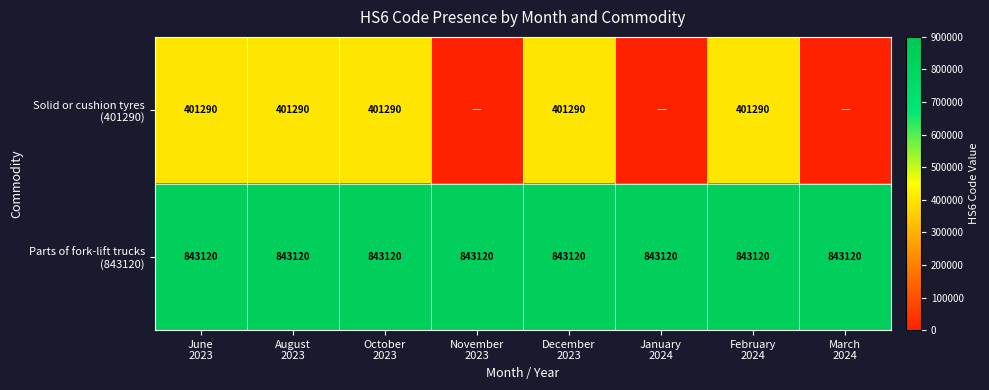

True or false: Solid or cushion tyres (401290) has a value of 401290 at February 2024.

True